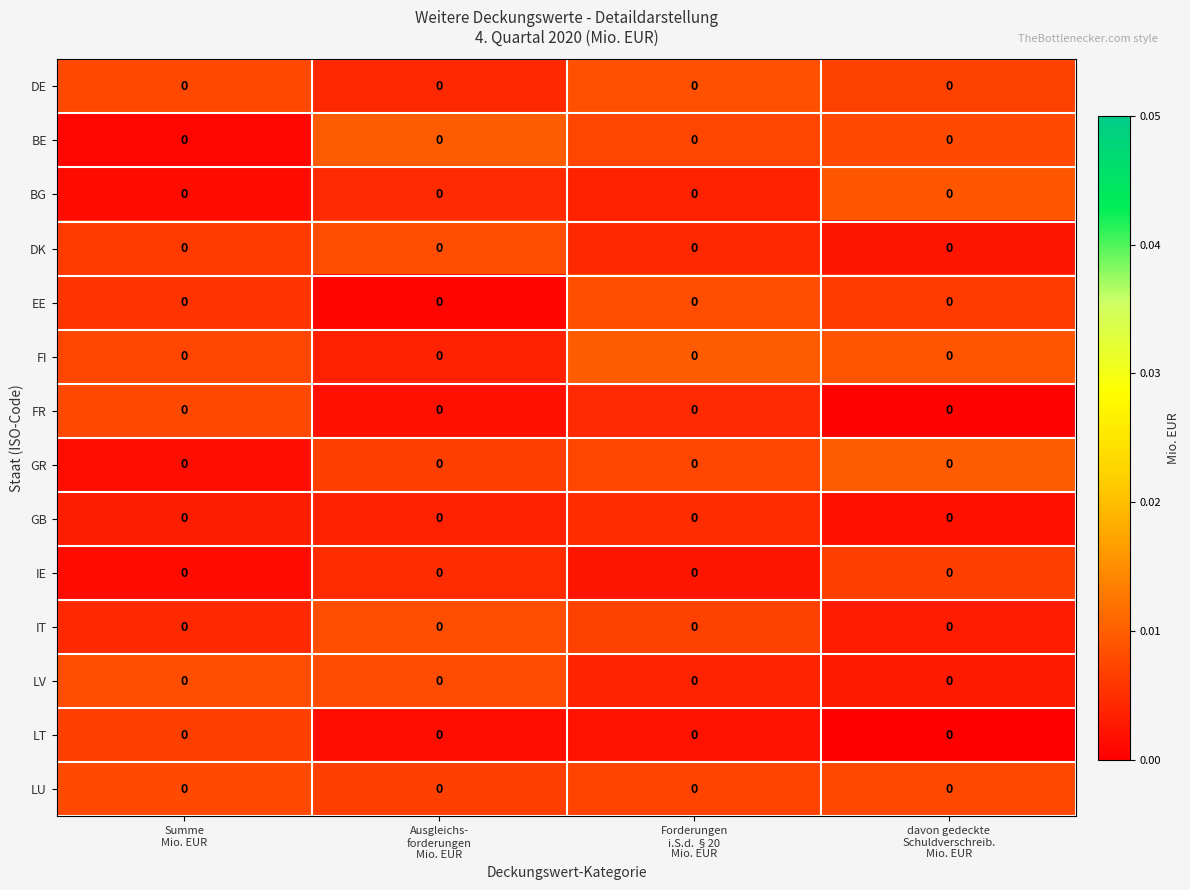

Reading right to left, transcribe all the data shown in this chart.

DE: davon gedeckte
Schuldverschreib.
Mio. EUR=0.0	Forderungen
i.S.d. §20
Mio. EUR=0.0	Ausgleichs-
forderungen
Mio. EUR=0.0	Summe
Mio. EUR=0.0
BE: davon gedeckte
Schuldverschreib.
Mio. EUR=0.0	Forderungen
i.S.d. §20
Mio. EUR=0.0	Ausgleichs-
forderungen
Mio. EUR=0.0	Summe
Mio. EUR=0.0
BG: davon gedeckte
Schuldverschreib.
Mio. EUR=0.0	Forderungen
i.S.d. §20
Mio. EUR=0.0	Ausgleichs-
forderungen
Mio. EUR=0.0	Summe
Mio. EUR=0.0
DK: davon gedeckte
Schuldverschreib.
Mio. EUR=0.0	Forderungen
i.S.d. §20
Mio. EUR=0.0	Ausgleichs-
forderungen
Mio. EUR=0.0	Summe
Mio. EUR=0.0
EE: davon gedeckte
Schuldverschreib.
Mio. EUR=0.0	Forderungen
i.S.d. §20
Mio. EUR=0.0	Ausgleichs-
forderungen
Mio. EUR=0.0	Summe
Mio. EUR=0.0
FI: davon gedeckte
Schuldverschreib.
Mio. EUR=0.0	Forderungen
i.S.d. §20
Mio. EUR=0.0	Ausgleichs-
forderungen
Mio. EUR=0.0	Summe
Mio. EUR=0.0
FR: davon gedeckte
Schuldverschreib.
Mio. EUR=0.0	Forderungen
i.S.d. §20
Mio. EUR=0.0	Ausgleichs-
forderungen
Mio. EUR=0.0	Summe
Mio. EUR=0.0
GR: davon gedeckte
Schuldverschreib.
Mio. EUR=0.0	Forderungen
i.S.d. §20
Mio. EUR=0.0	Ausgleichs-
forderungen
Mio. EUR=0.0	Summe
Mio. EUR=0.0
GB: davon gedeckte
Schuldverschreib.
Mio. EUR=0.0	Forderungen
i.S.d. §20
Mio. EUR=0.0	Ausgleichs-
forderungen
Mio. EUR=0.0	Summe
Mio. EUR=0.0
IE: davon gedeckte
Schuldverschreib.
Mio. EUR=0.0	Forderungen
i.S.d. §20
Mio. EUR=0.0	Ausgleichs-
forderungen
Mio. EUR=0.0	Summe
Mio. EUR=0.0
IT: davon gedeckte
Schuldverschreib.
Mio. EUR=0.0	Forderungen
i.S.d. §20
Mio. EUR=0.0	Ausgleichs-
forderungen
Mio. EUR=0.0	Summe
Mio. EUR=0.0
LV: davon gedeckte
Schuldverschreib.
Mio. EUR=0.0	Forderungen
i.S.d. §20
Mio. EUR=0.0	Ausgleichs-
forderungen
Mio. EUR=0.0	Summe
Mio. EUR=0.0
LT: davon gedeckte
Schuldverschreib.
Mio. EUR=0.0	Forderungen
i.S.d. §20
Mio. EUR=0.0	Ausgleichs-
forderungen
Mio. EUR=0.0	Summe
Mio. EUR=0.0
LU: davon gedeckte
Schuldverschreib.
Mio. EUR=0.0	Forderungen
i.S.d. §20
Mio. EUR=0.0	Ausgleichs-
forderungen
Mio. EUR=0.0	Summe
Mio. EUR=0.0